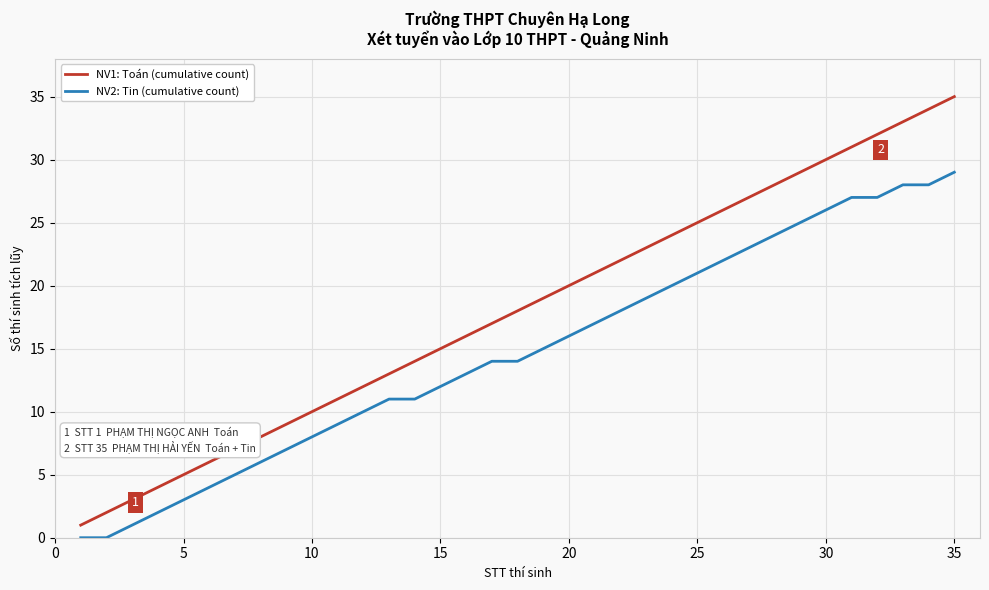

What is the maximum value shown in the chart?

35